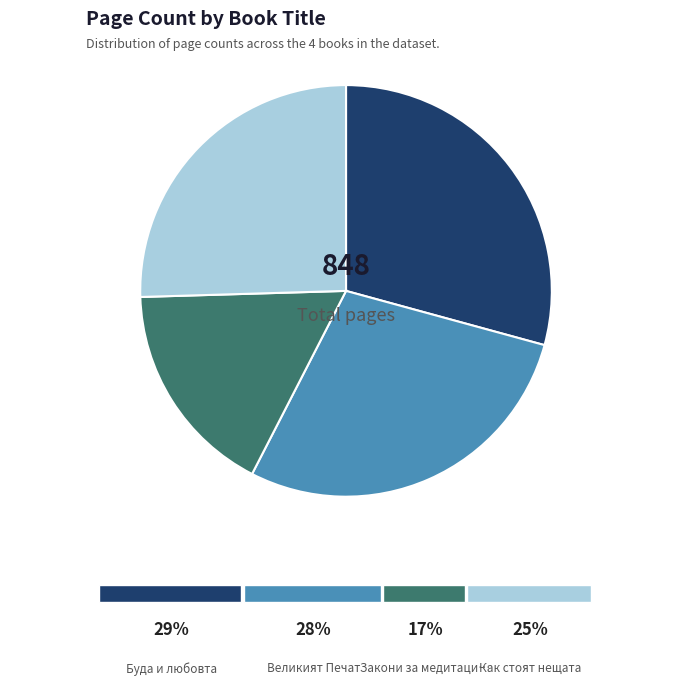

Is there a majority slice in this chart?

No